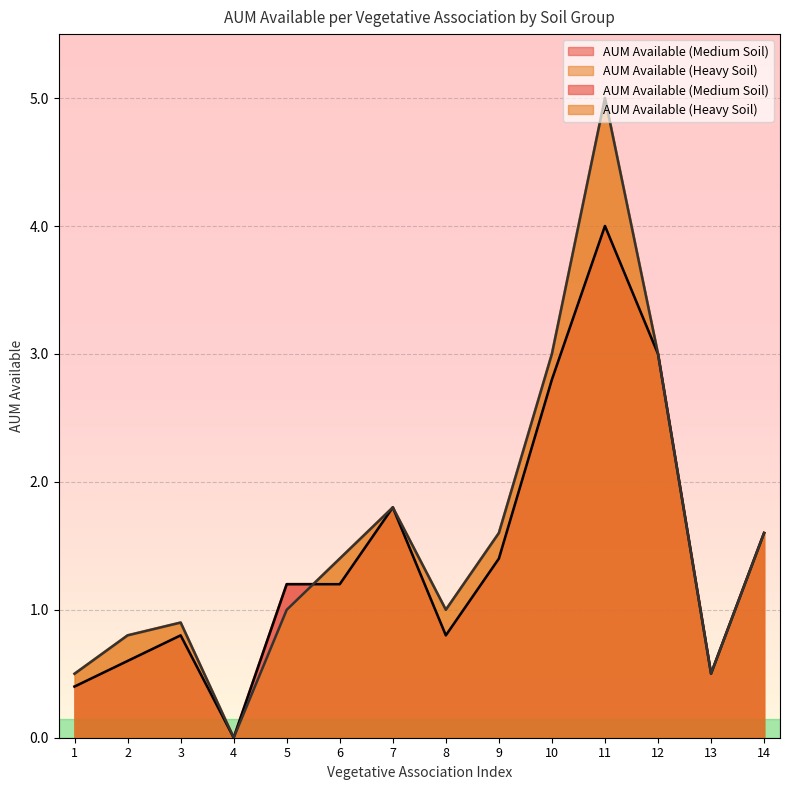

How many interior local valleys does the AUM Available (Medium Soil) series have?

3